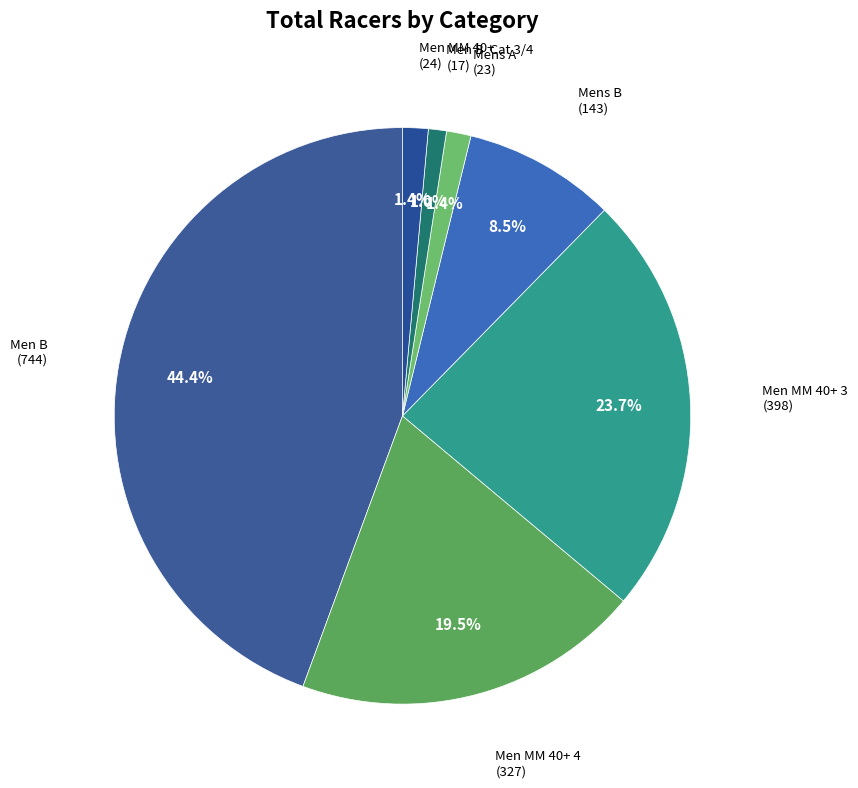

How many segments does this pie chart have?

7